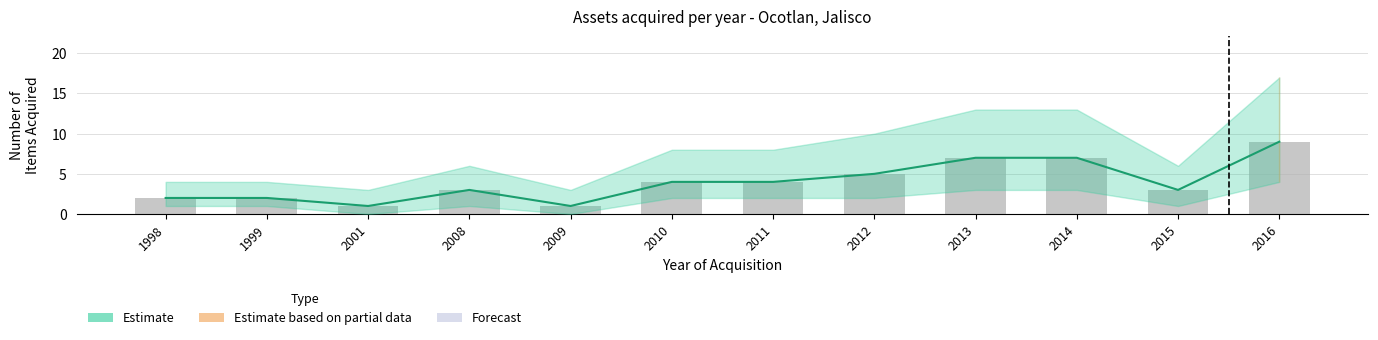

Which series has the largest range (max minus min)?

Estimate